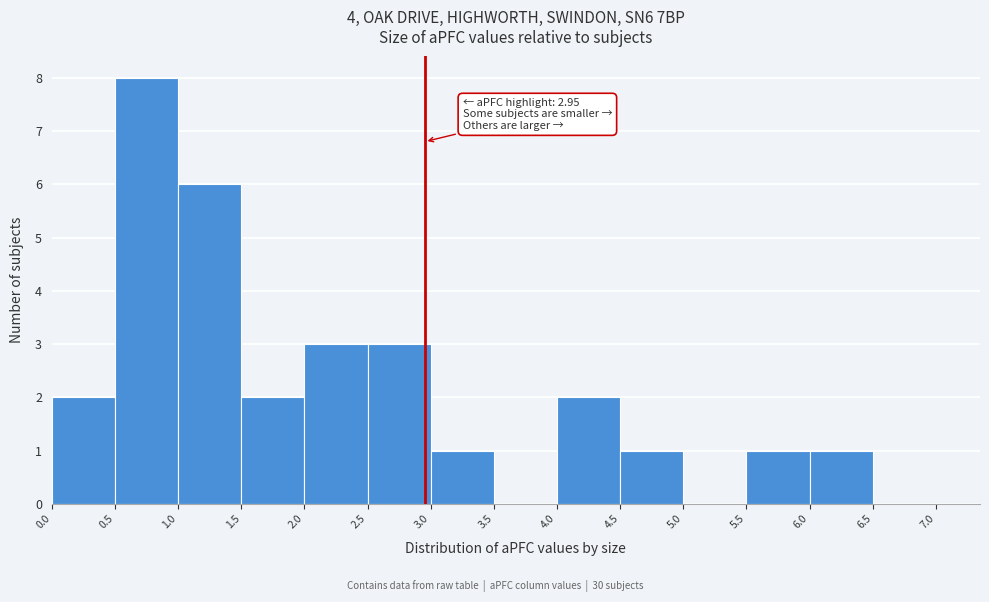

Which range on the x-axis has the tallest bar?

0.5 to 1.0